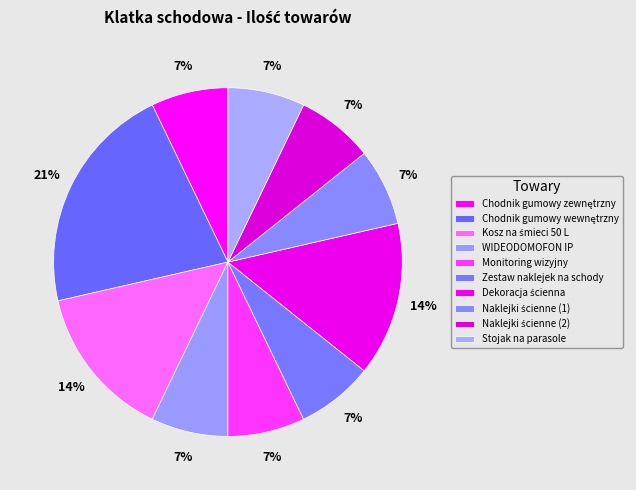

Which category has the smallest portion of the pie?

Chodnik gumowy zewnętrzny